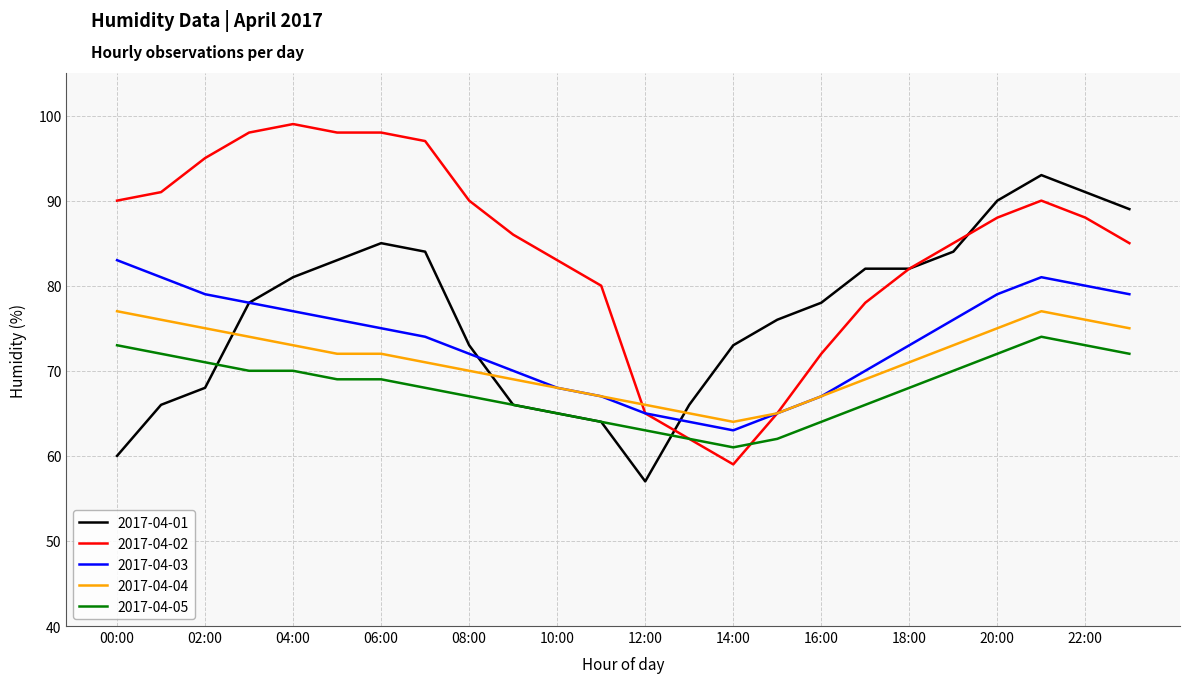

What are all the series names shown in the legend?

2017-04-01, 2017-04-02, 2017-04-03, 2017-04-04, 2017-04-05